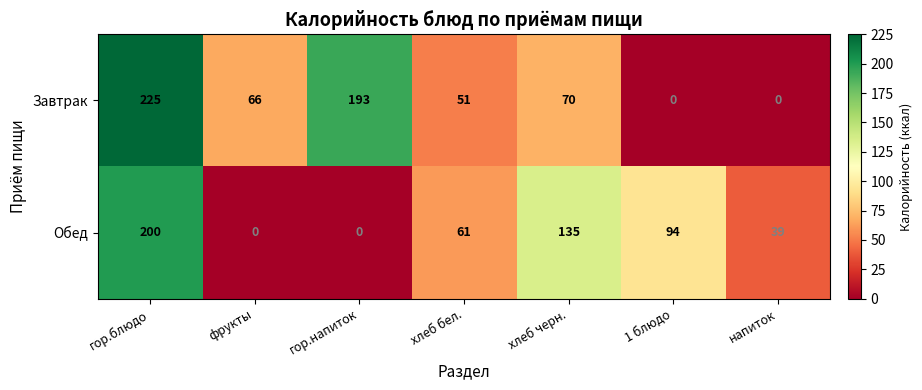

How many distinct data groups are displayed?

2